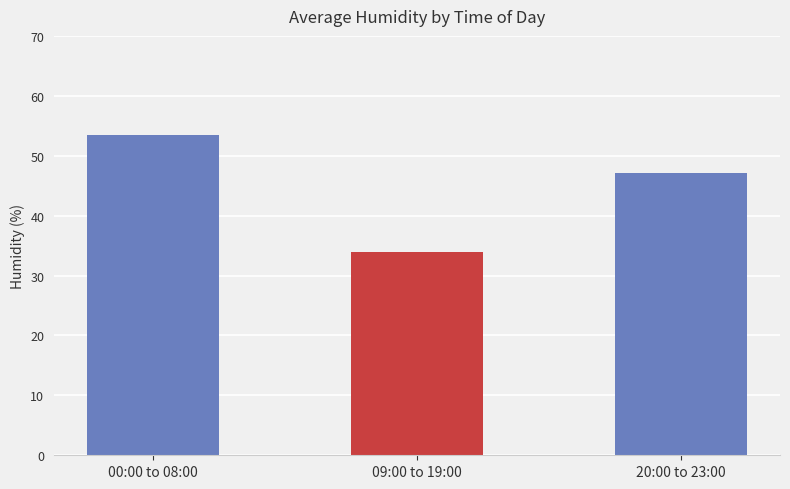

List the labels in order of value, largest first.

00:00 to 08:00, 20:00 to 23:00, 09:00 to 19:00